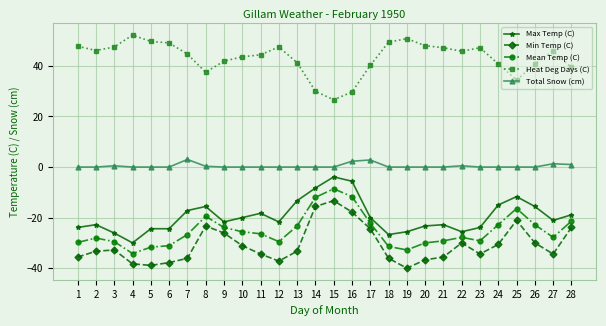

True or false: Total Snow (cm) has more than 1 points higher than both neighbors.

True